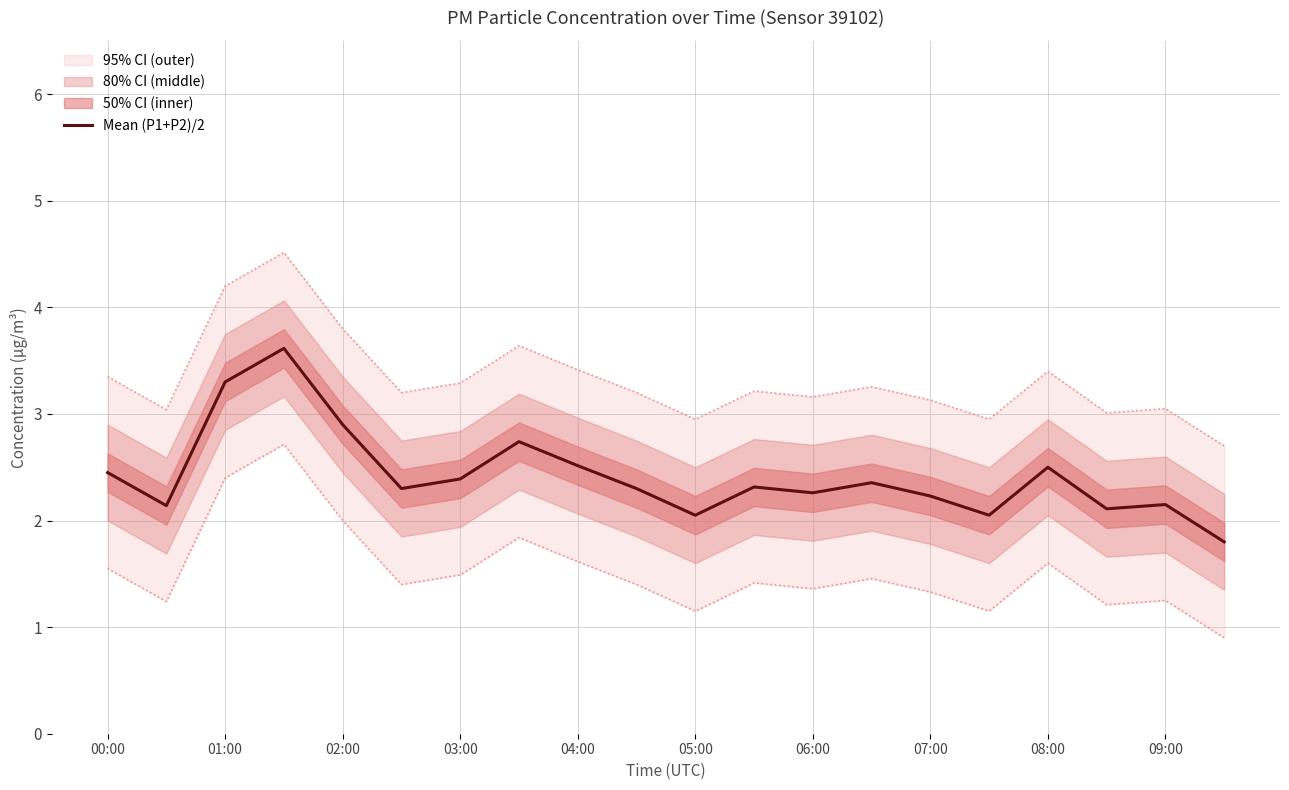

What is the maximum value for Mean (P1+P2)/2?

3.6